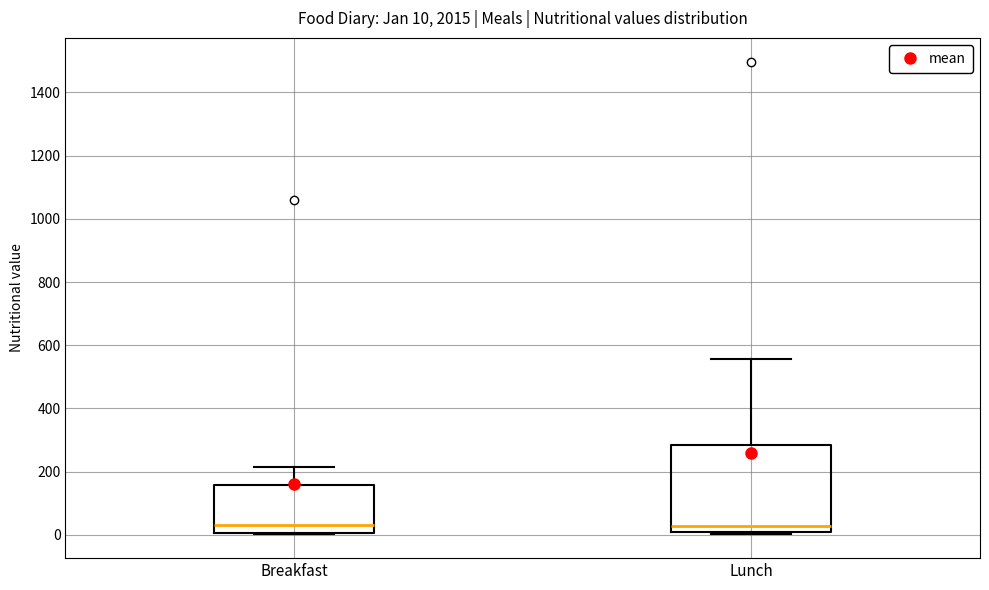

Comparing the boxes themselves (not the whiskers), which one is the tallest?

Lunch